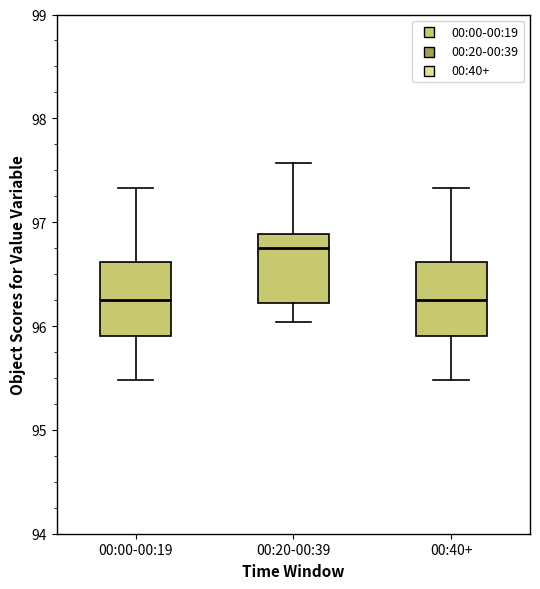

Where is the lower edge of the box for 00:40+ on the y-axis? The values are not printed on the chart, so give them approximately, as read against the axis.

95.9